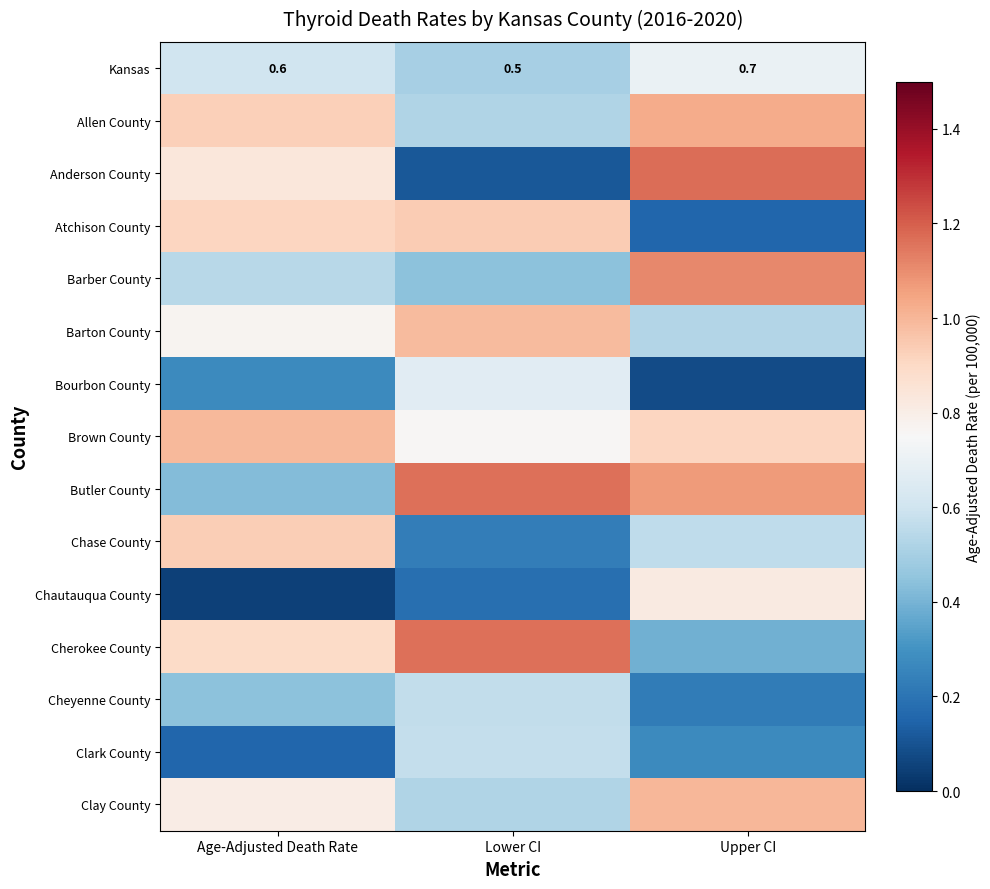

Where is Kansas nearest to the value 0?

Lower CI